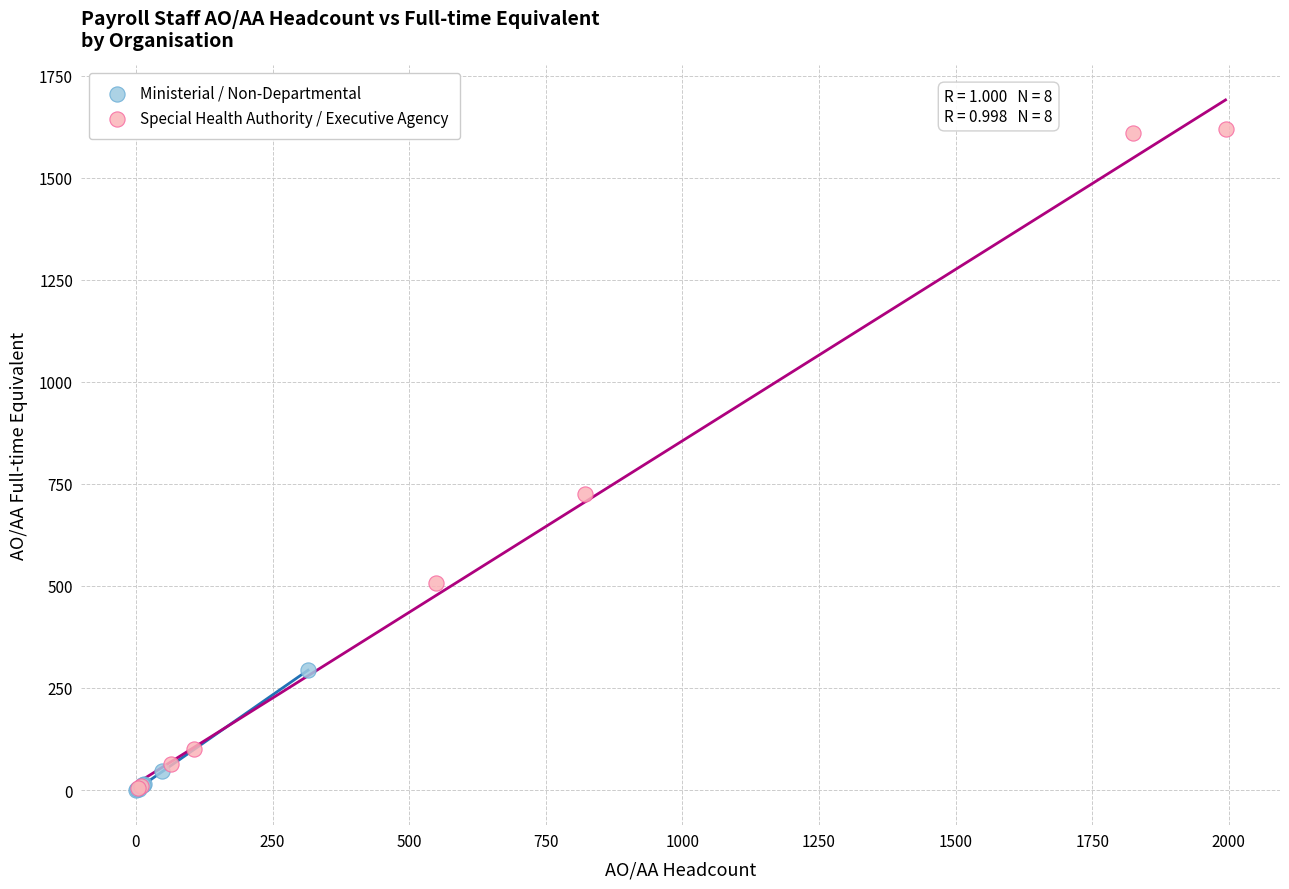

Which series has the largest Y range (max minus min)?

Special Health Authority / Executive Agency